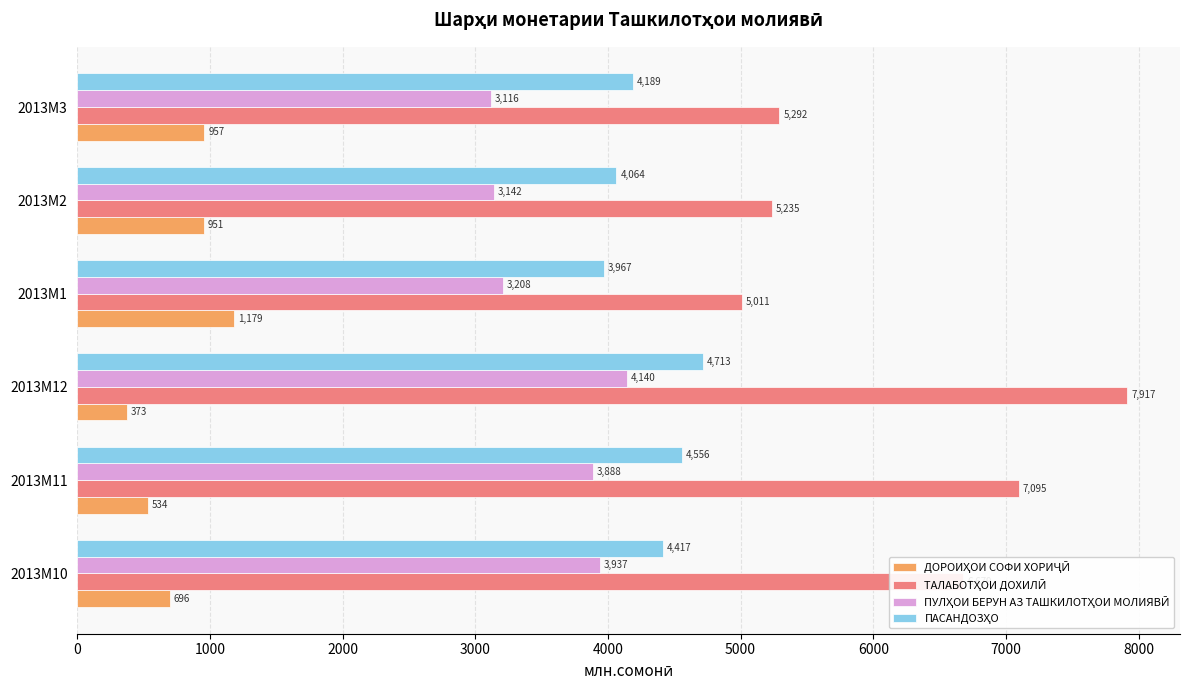

Which label corresponds to the largest value in the chart?

2013M12